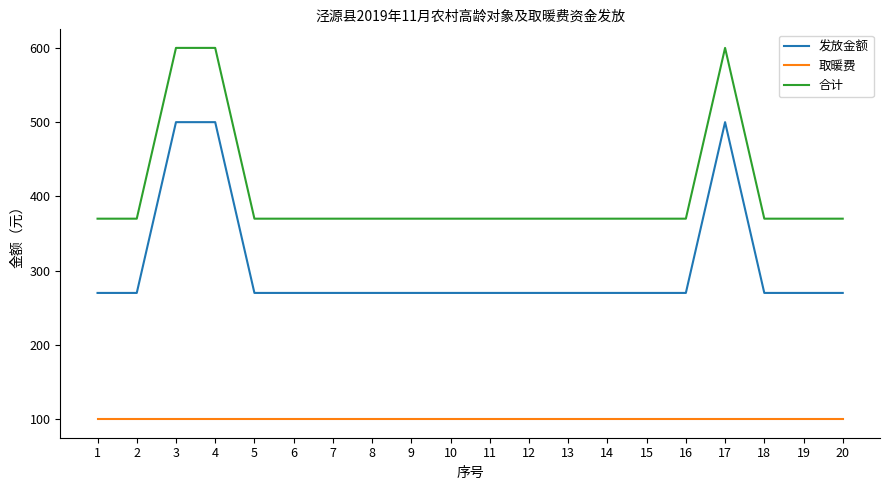

True or false: 合计 and 取暖费 intersect in this chart.

False